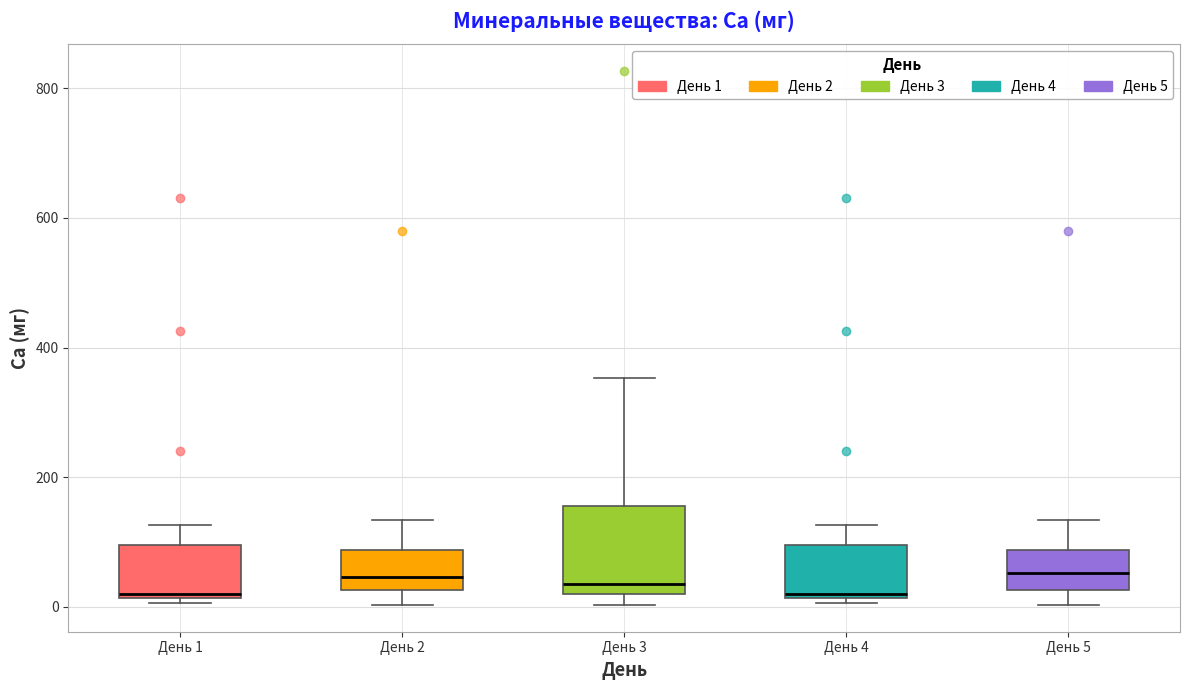

Where does the upper whisker of the box for День 2 end on the y-axis? The values are not printed on the chart, so give them approximately, as read against the axis.

140